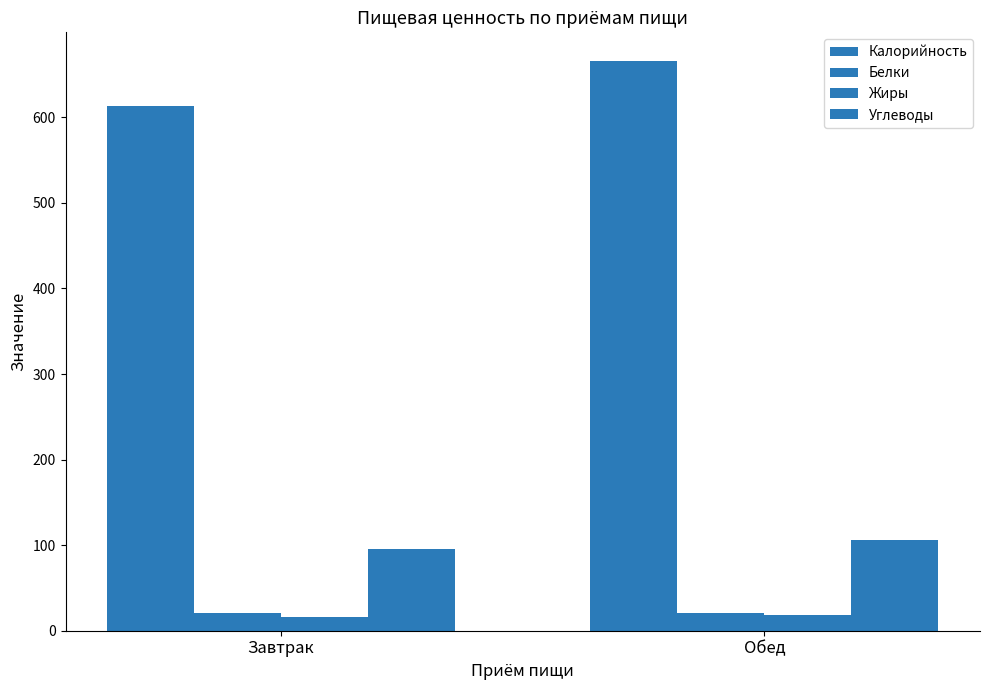

True or false: Белки has a value of 20.5 at Завтрак.

True